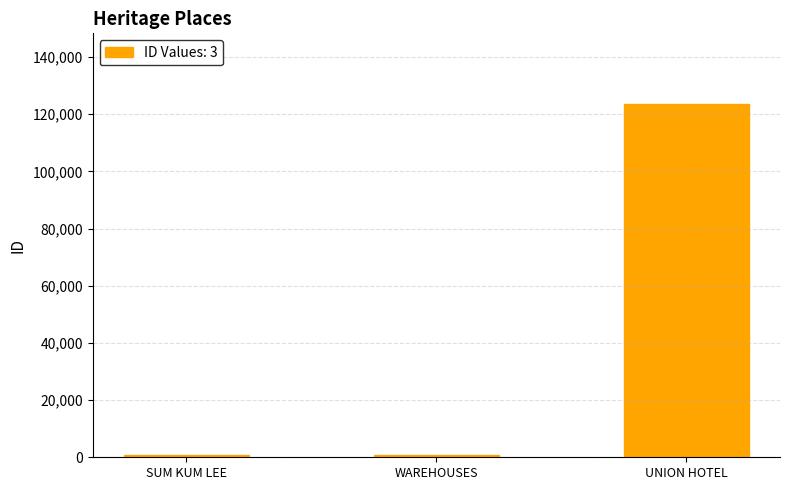

Where is the data nearest to the value 62163?

WAREHOUSES